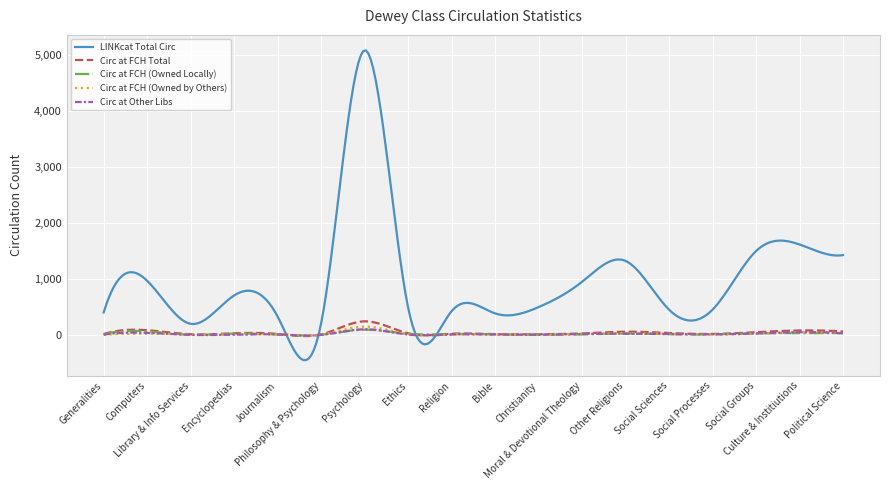

What is the minimum value for LINKcat Total Circ?

-451.3